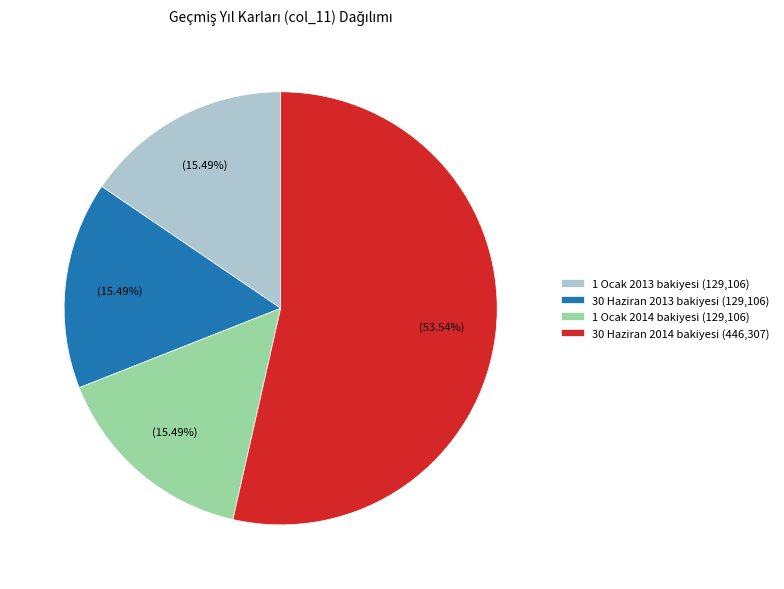

Is it true that 30 Haziran 2014 bakiyesi is 59% of the pie?

False